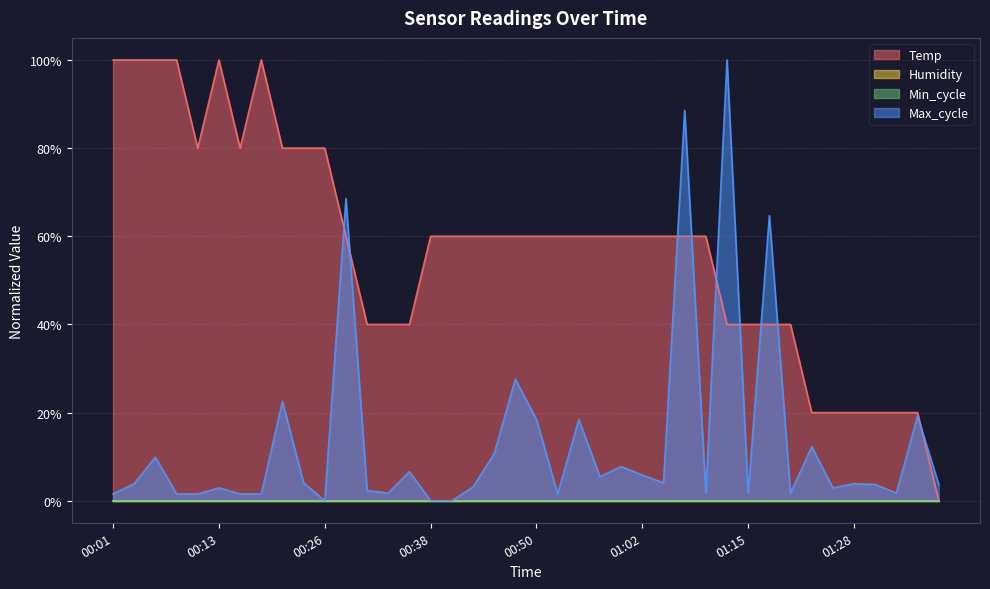

What is the difference between the maximum and minimum values in the Max_cycle series?

100.0